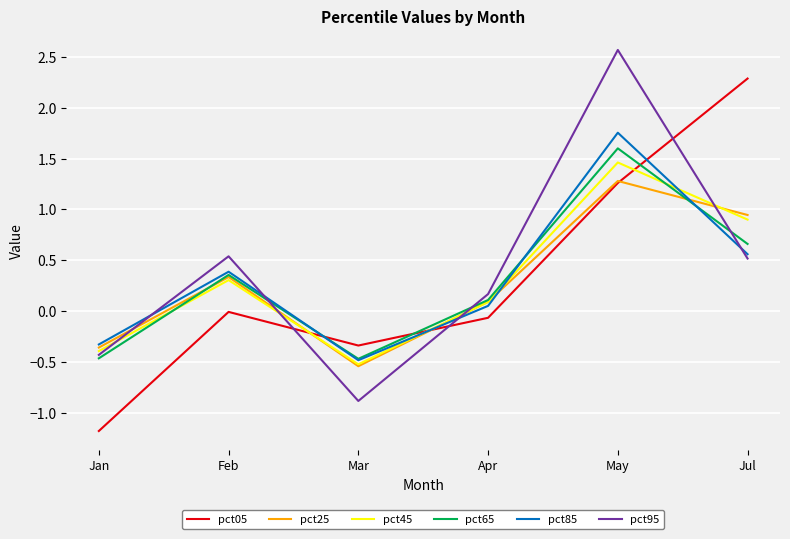

What is the difference between the second highest and minimum values in the pct25 series?

1.5